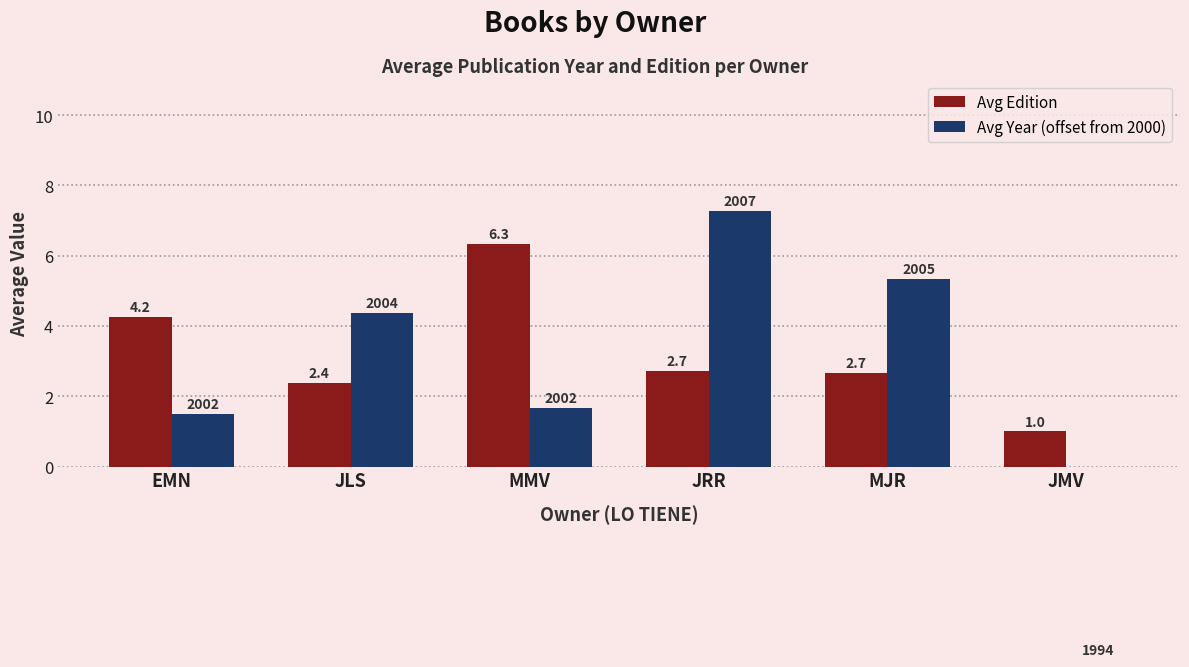

What is the value of the Avg Edition bar at the 3rd from the left?

6.3